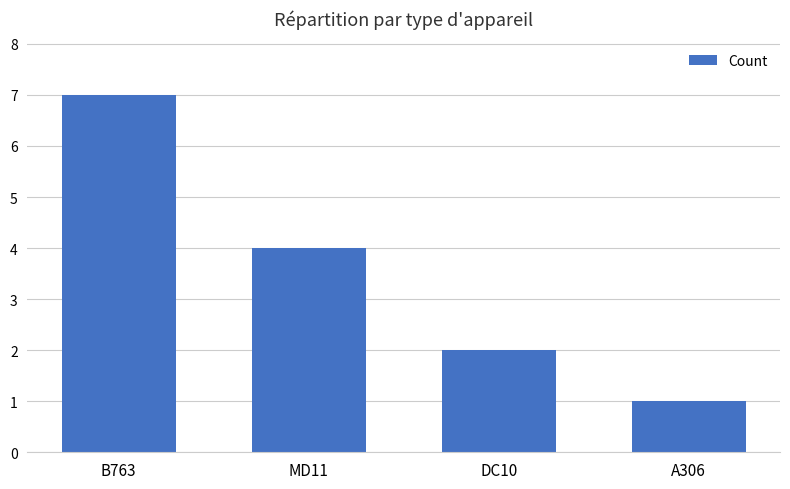

How many series are shown in this chart?

1